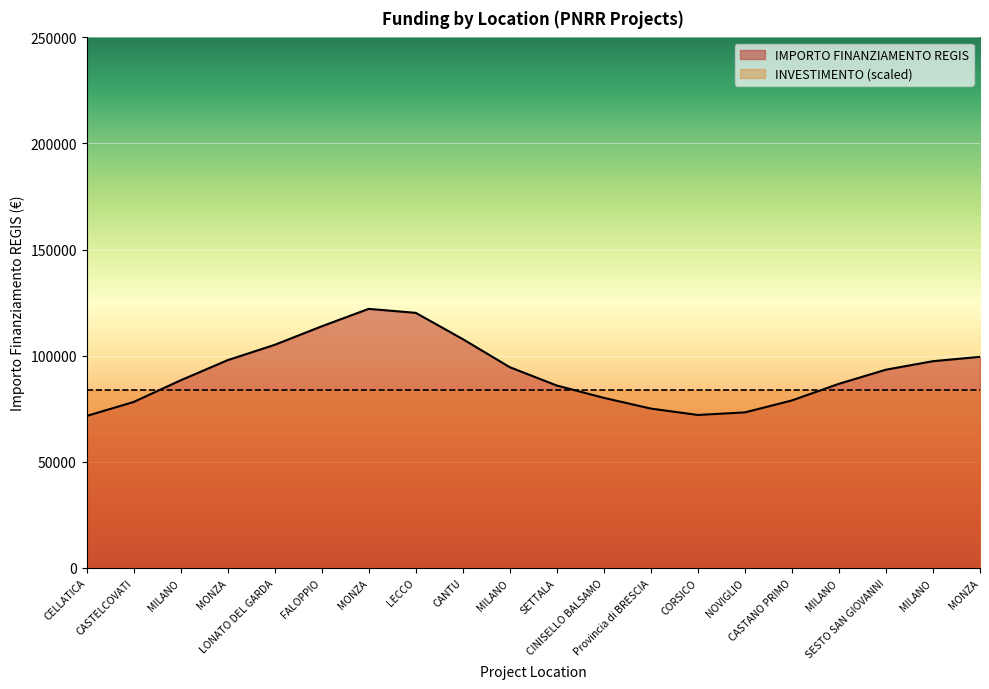

At which category is the sum across all series the highest?

MONZA